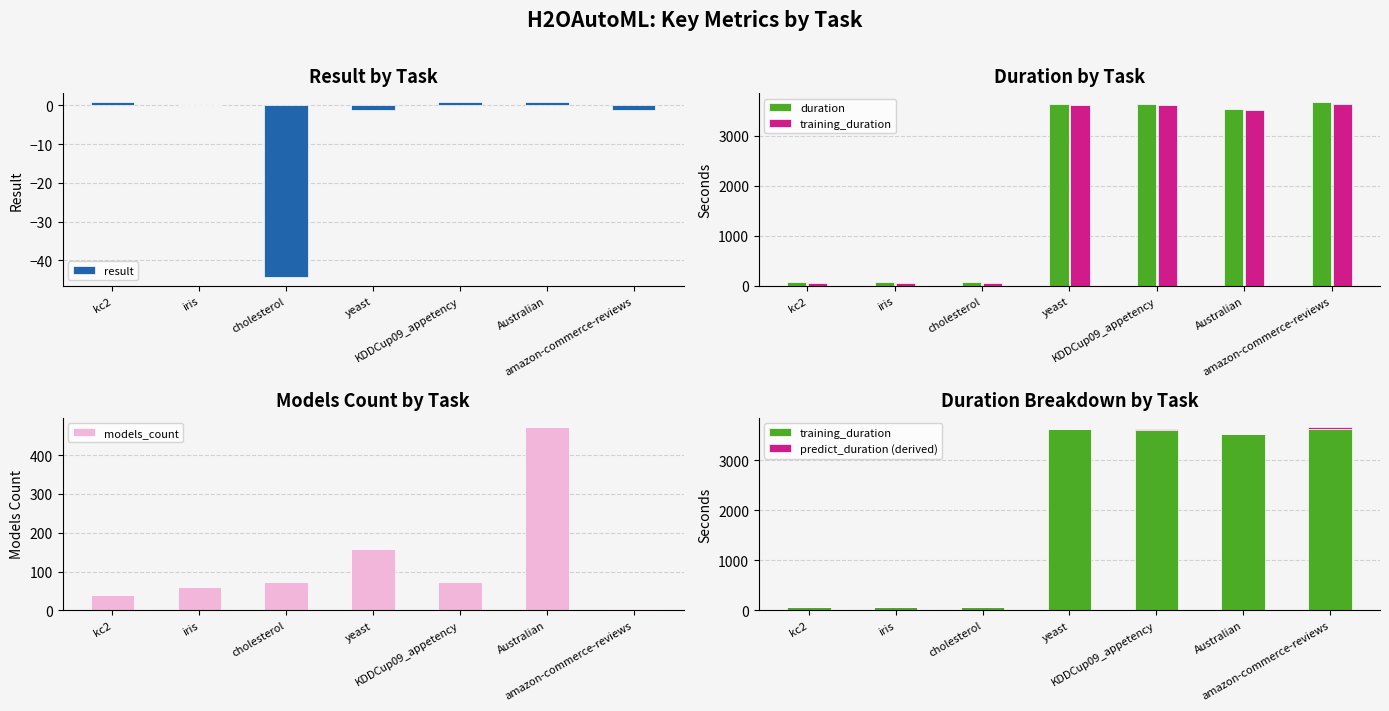

Which series has the widest spread of values?

duration